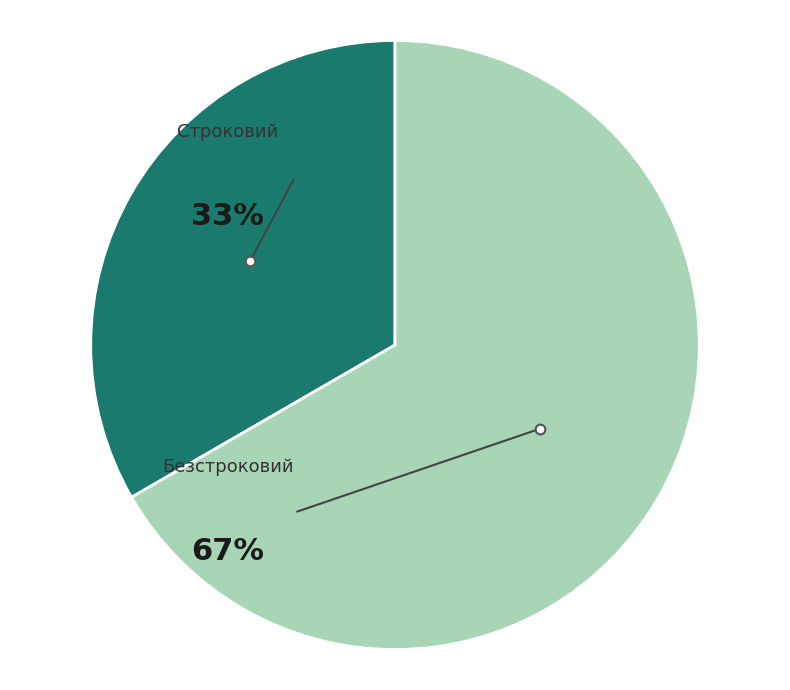

Combined, do Строковий and Безстроковий account for over 50%?

Yes